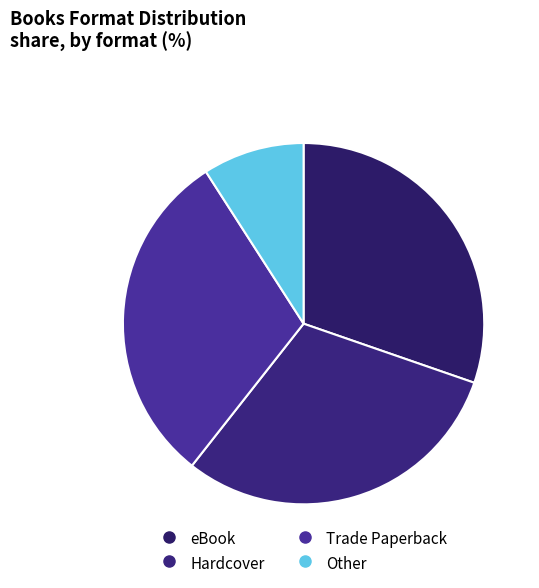

What percentage is the Trade Paperback slice, to the nearest percent?

30%